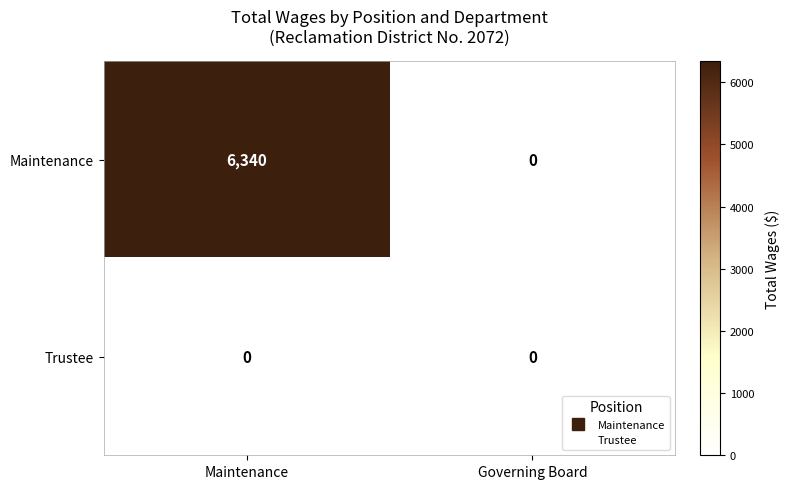

How many Maintenance values are between 0 and 6340?

2